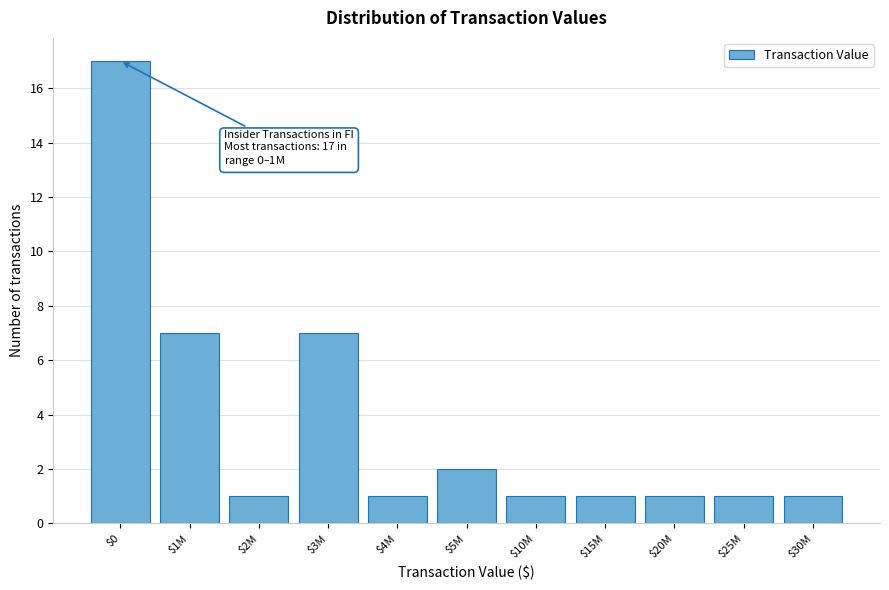

Reading left to right, extract all data points from this chart.

17	7	1	7	1	2	1	1	1	1	1